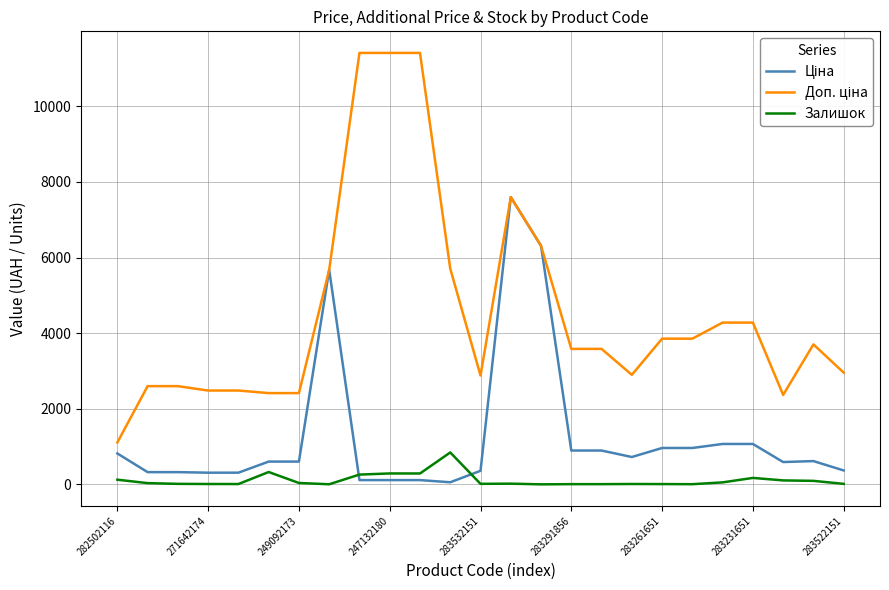

What is the maximum value for Залишок?

845.0